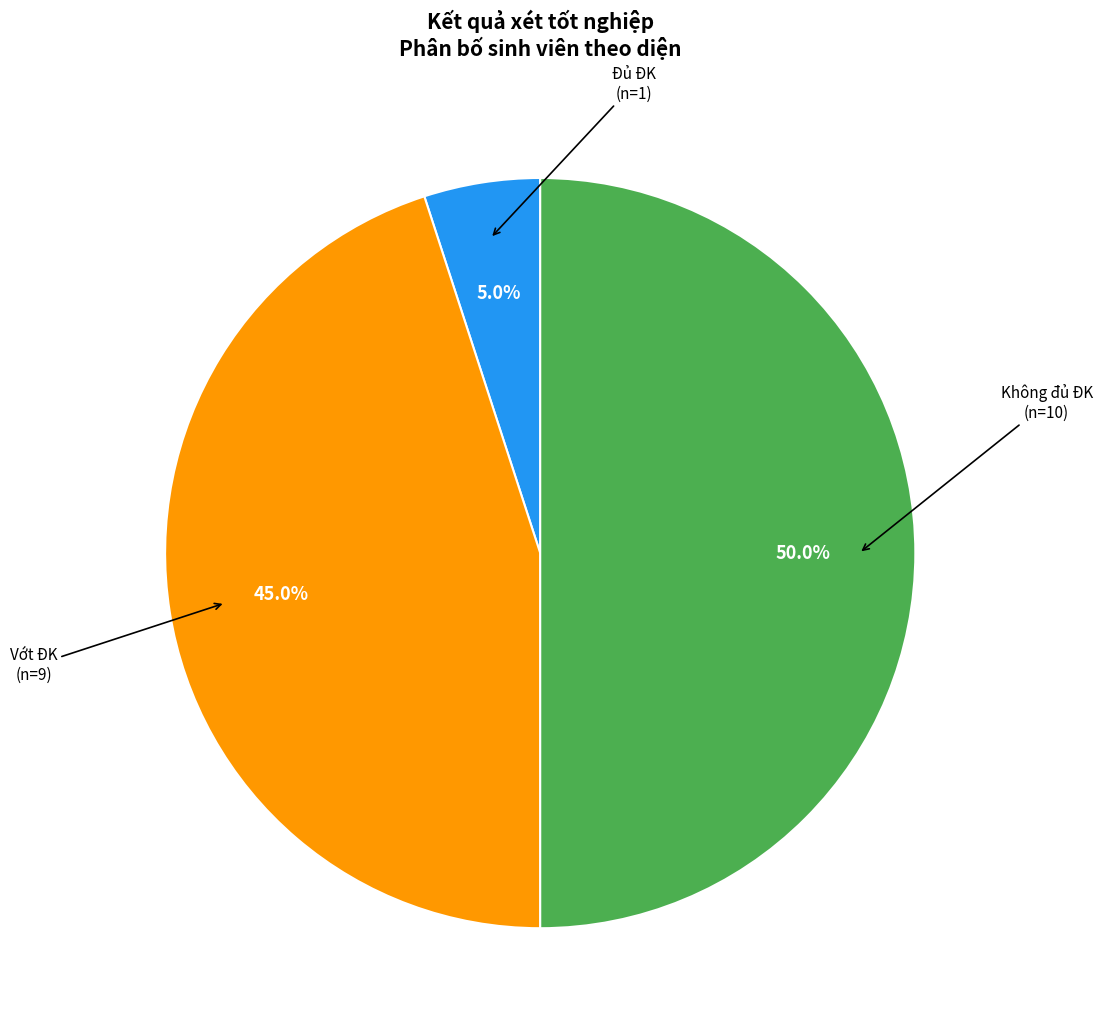

Rank the categories by value from highest to lowest.

Không đủ ĐK, Vớt ĐK, Đủ ĐK